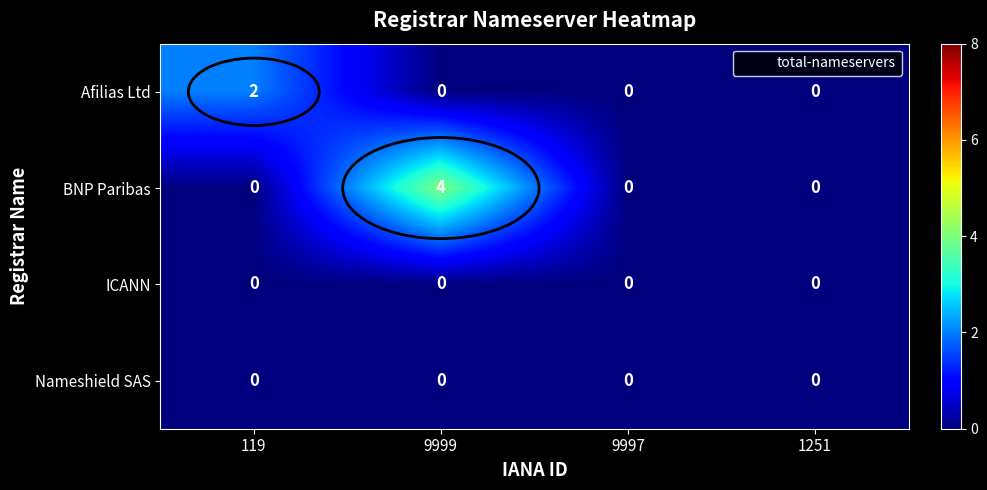

At which category is the sum across all series the highest?

9999